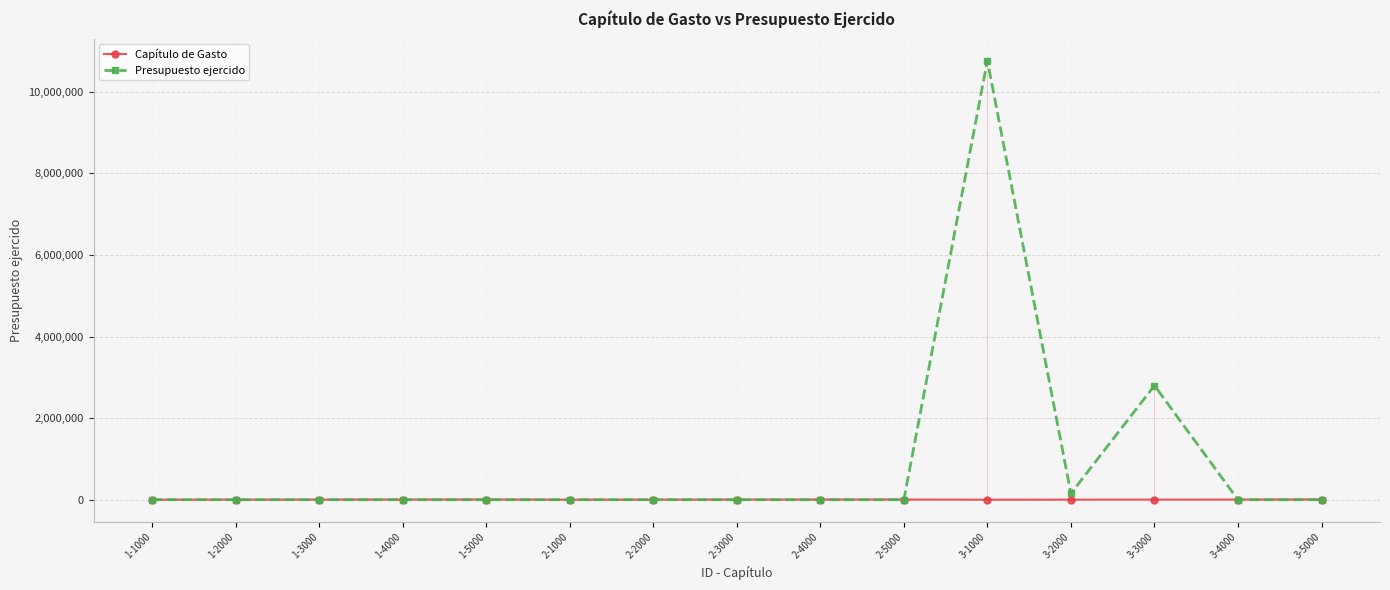

In Capítulo de Gasto, how many points are lower than both neighbors (excluding endpoints)?

2